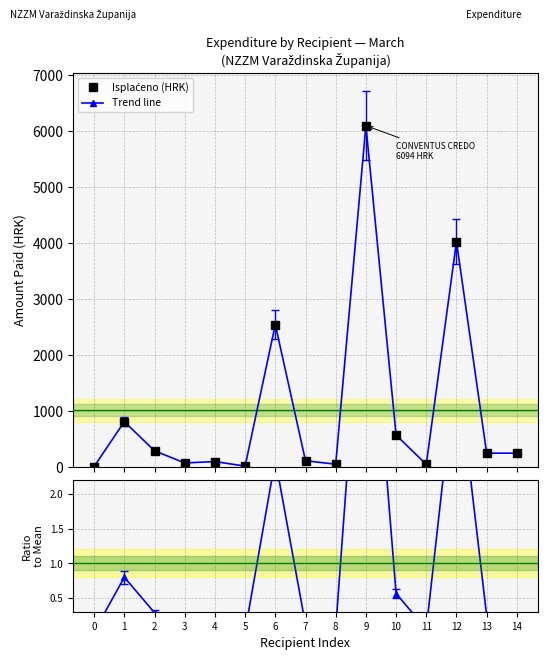

Reading right to left, extract all data points from this chart.

Isplaćeno (HRK): 248.8	248.9	4023.1	48.0	572.5	6094.0	52.0	113.6	2543.6	18.0	98.6	74.6	290.6	811.3	10.8
Trend line: 248.8	248.9	4023.1	48.0	572.5	6094.0	52.0	113.6	2543.6	18.0	98.6	74.6	290.6	811.3	10.8
Ratio to Mean: 0.2	0.2	4.0	0.0	0.6	6.0	0.1	0.1	2.5	0.0	0.1	0.1	0.3	0.8	0.0